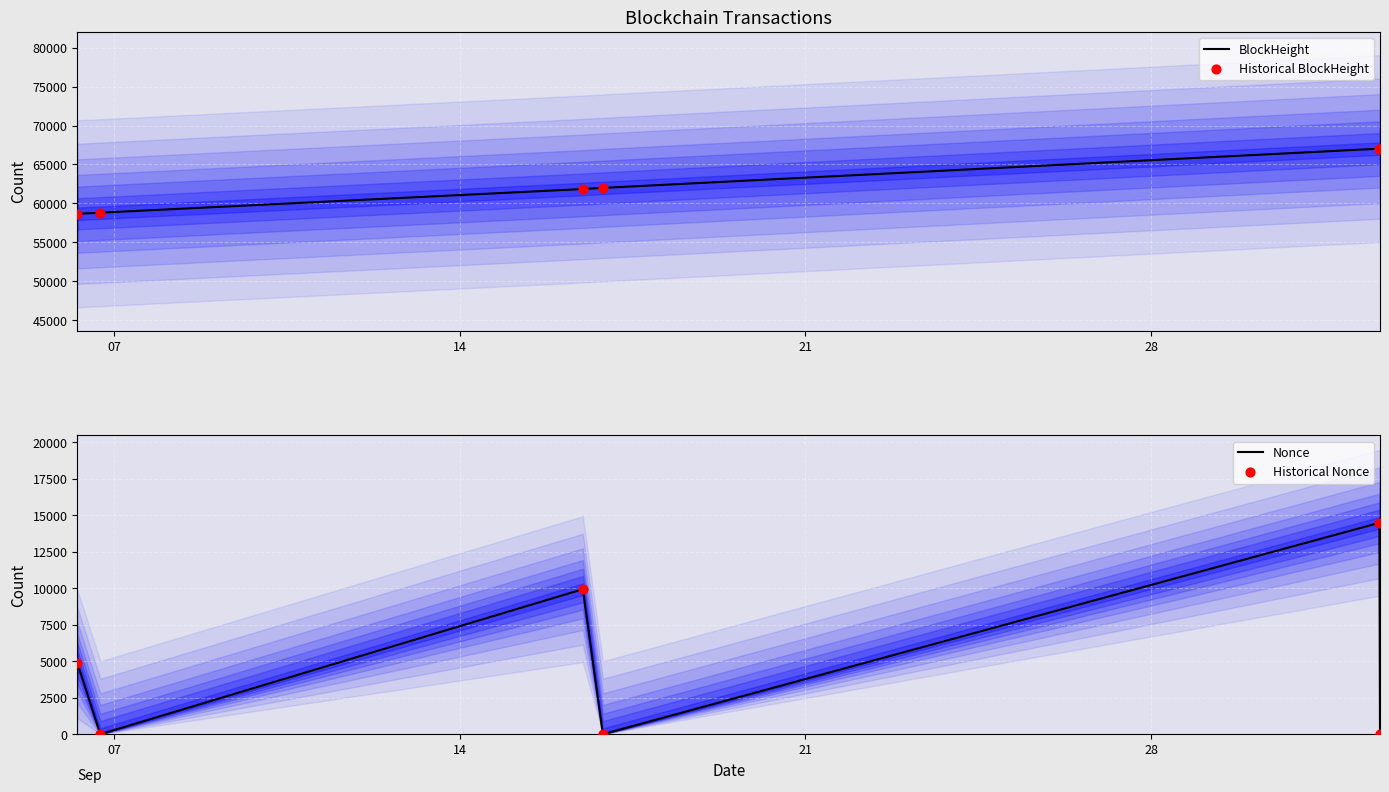

Which series has the largest Y range (max minus min)?

Nonce